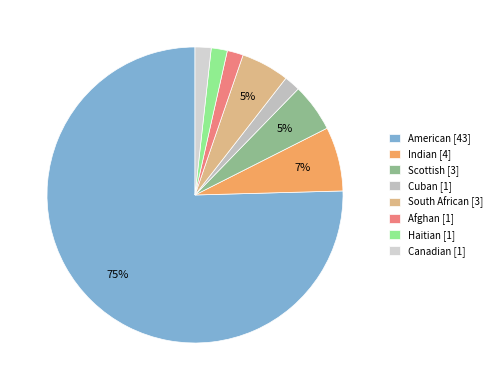

Which has a higher value, Afghan or Scottish?

Scottish